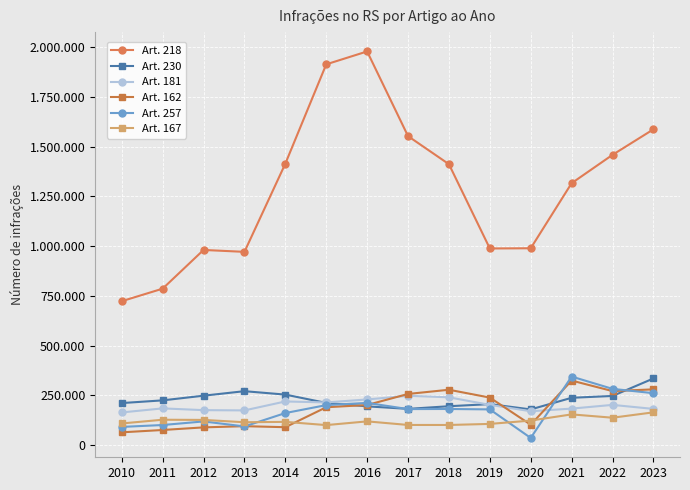

What are all the series names shown in the legend?

Art. 218, Art. 230, Art. 181, Art. 162, Art. 257, Art. 167